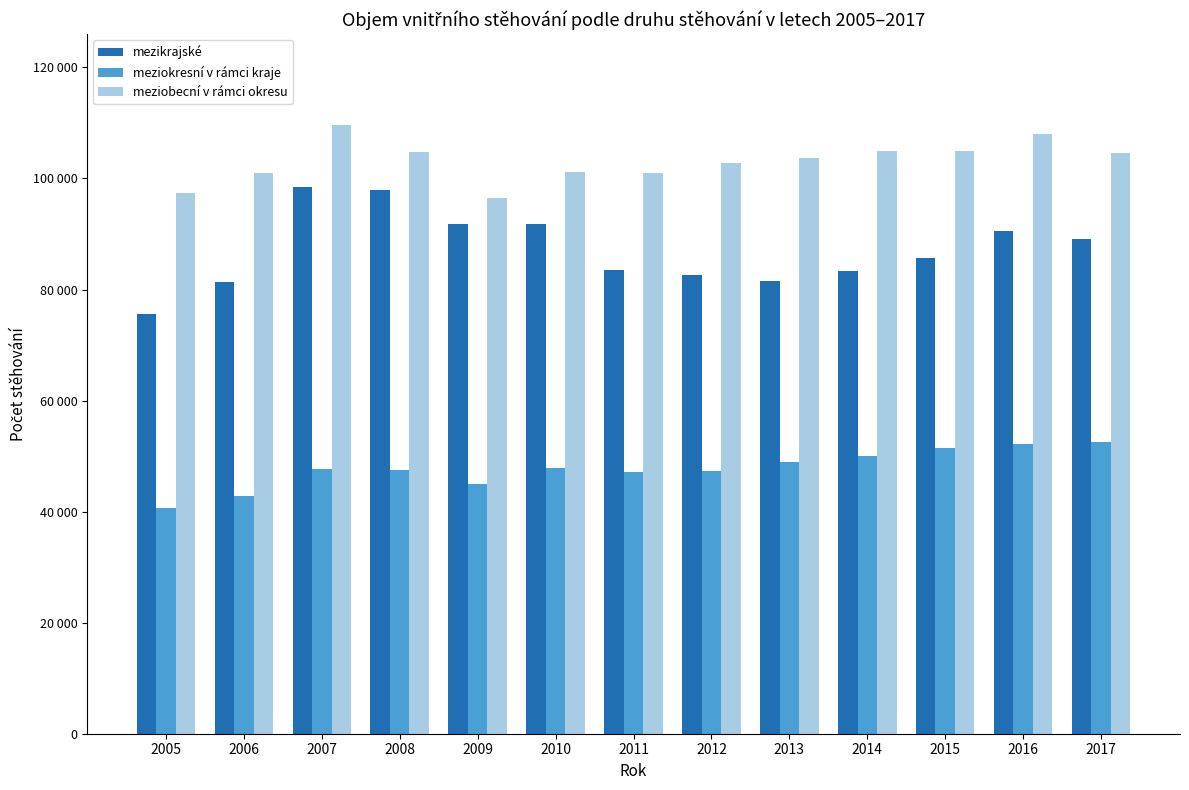

At 2008, list the series in order from smallest to largest.

meziokresní v rámci kraje, mezikrajské, meziobecní v rámci okresu